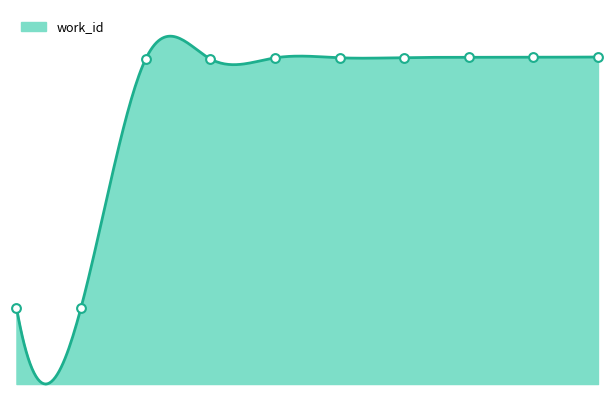

Which has a higher value, 10775 or 23911?

23911